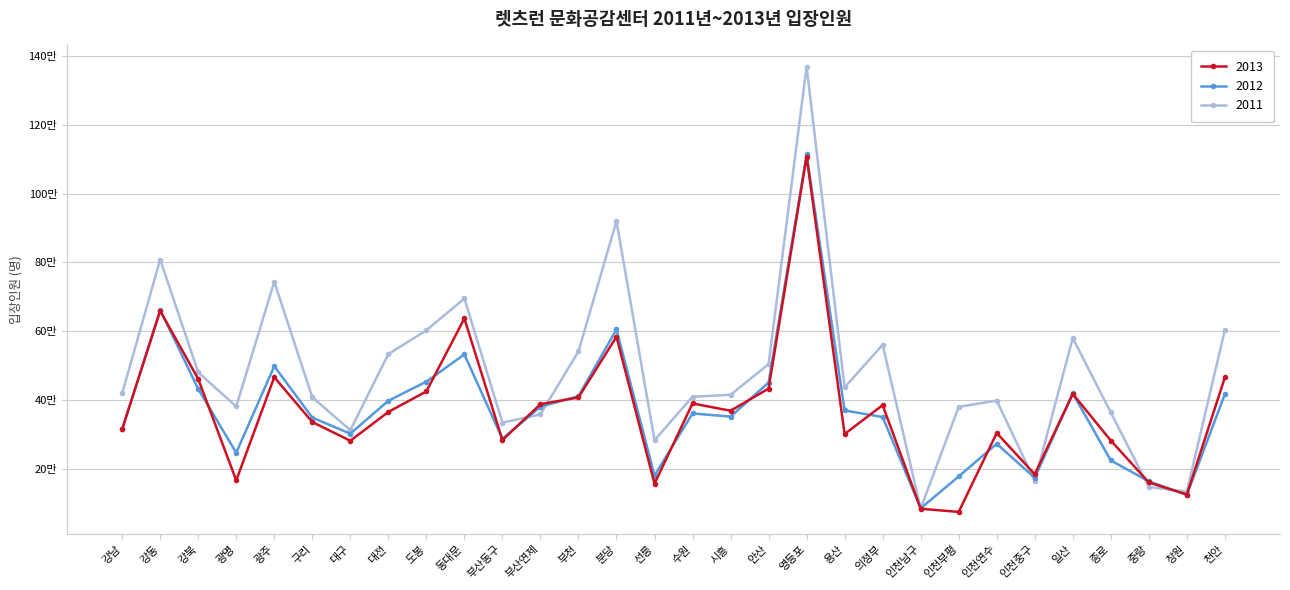

What value does the 2011 series have at 인천연수, to the nearest 10?

398740